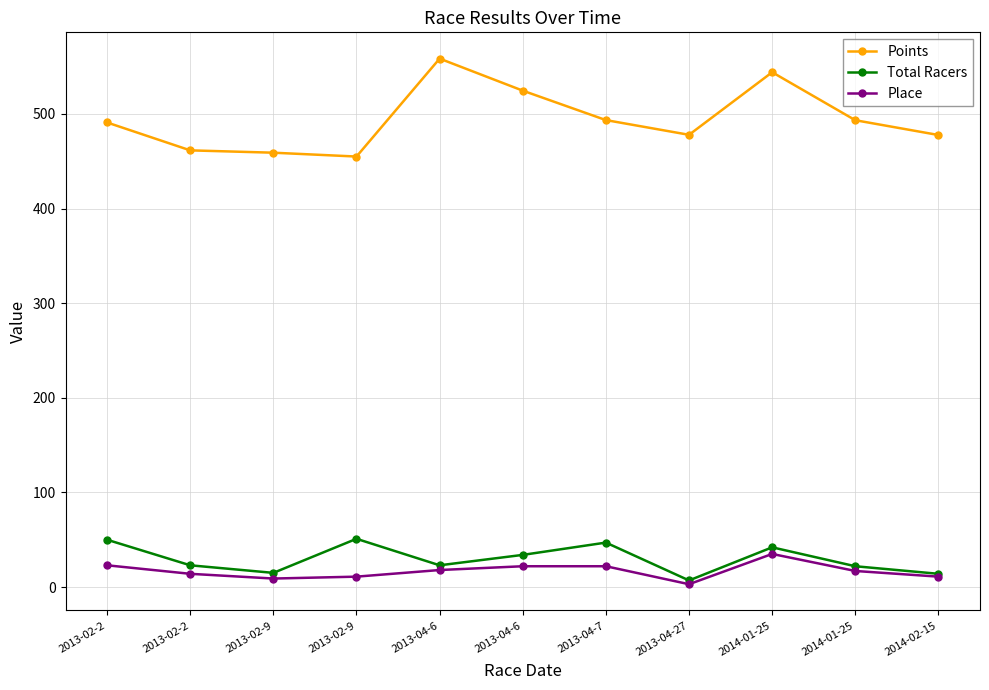

Reading left to right, transcribe all the data shown in this chart.

Points: 2013-02-2=491.0	2013-02-2=461.5	2013-02-9=459.1	2013-02-9=455.0	2013-04-6=558.5	2013-04-6=524.6	2013-04-7=493.5	2013-04-27=478.0	2014-01-25=544.1	2014-01-25=493.4	2014-02-15=477.8
Total Racers: 2013-02-2=50.0	2013-02-2=23.0	2013-02-9=15.0	2013-02-9=51.0	2013-04-6=23.0	2013-04-6=34.0	2013-04-7=47.0	2013-04-27=7.0	2014-01-25=42.0	2014-01-25=22.0	2014-02-15=14.0
Place: 2013-02-2=23.0	2013-02-2=14.0	2013-02-9=9.0	2013-02-9=11.0	2013-04-6=18.0	2013-04-6=22.0	2013-04-7=22.0	2013-04-27=3.0	2014-01-25=35.0	2014-01-25=17.0	2014-02-15=11.0